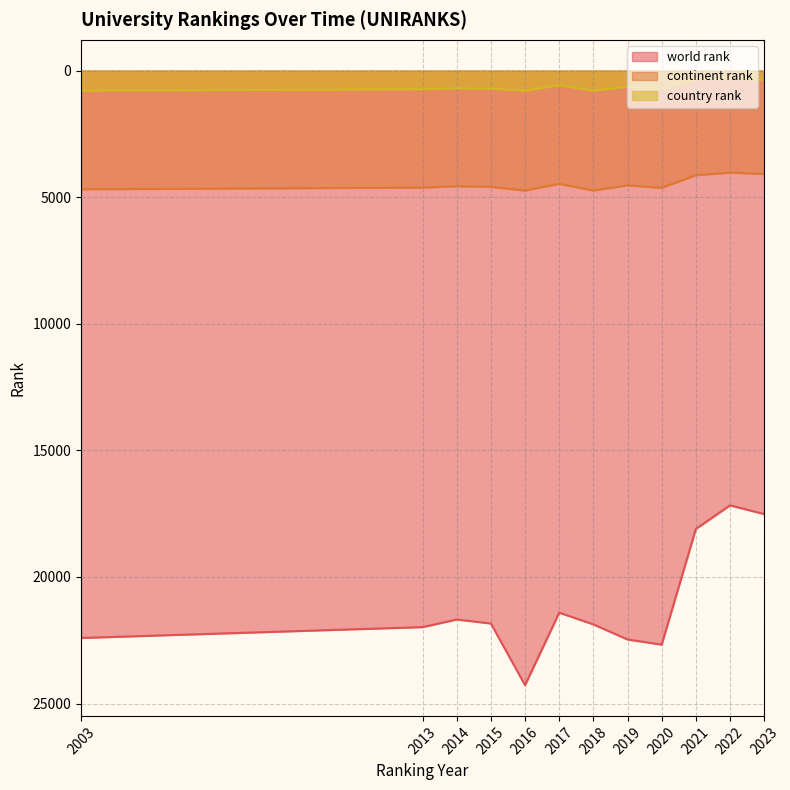

At which category is the sum across all series the highest?

2016